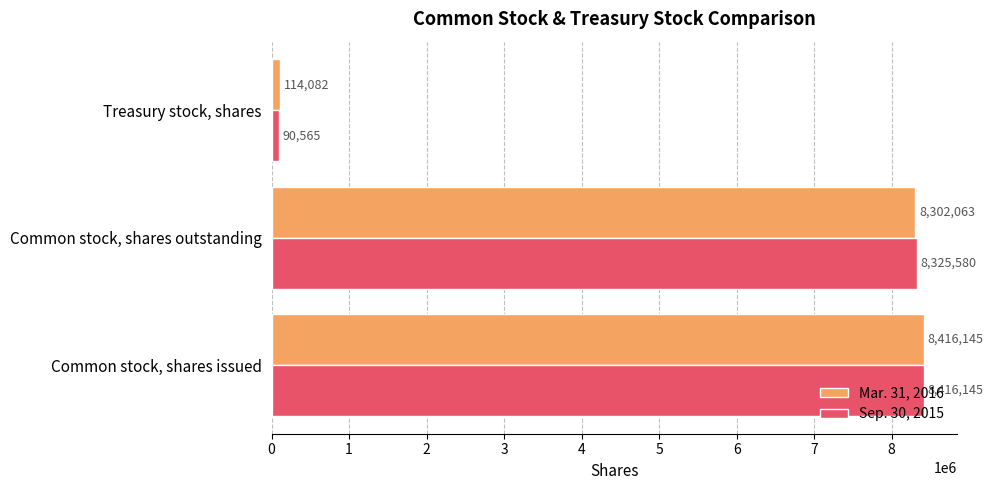

What is the difference between the maximum and second lowest values in the Mar. 31, 2016 series?

114082